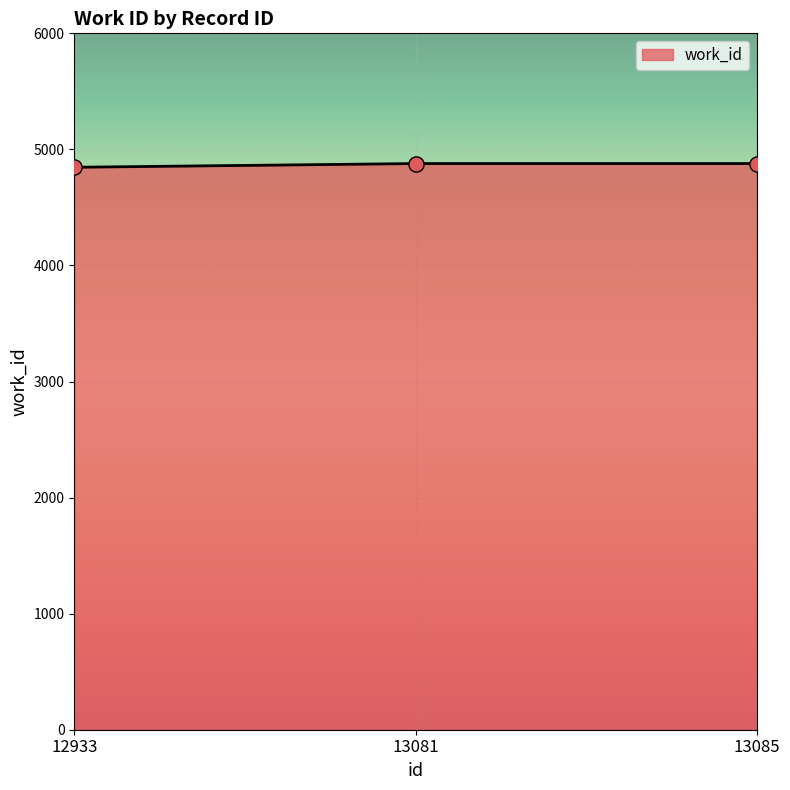

What is the ratio of the value at 13085 to the value at 12933?

1.0